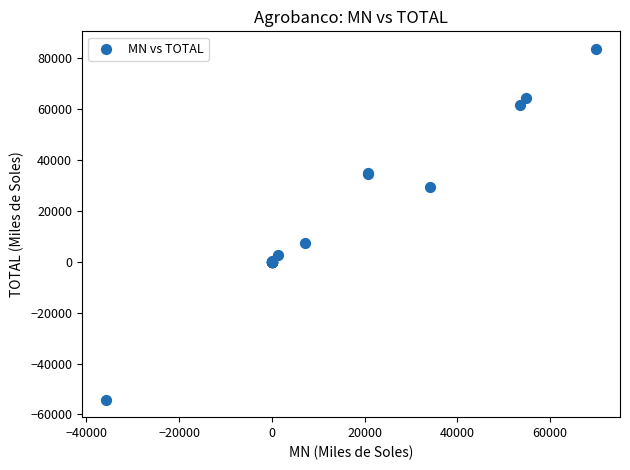

What Y value in the scatter plot is closest to 14771?

7322.7